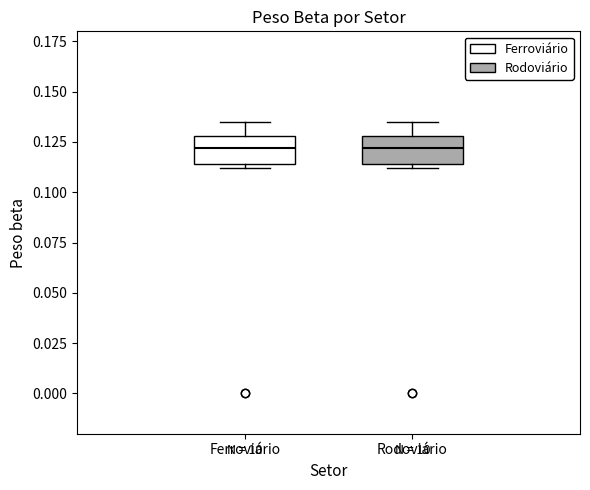

Where does the median line of the box for Rodoviário sit on the y-axis? The values are not printed on the chart, so give them approximately, as read against the axis.

0.120